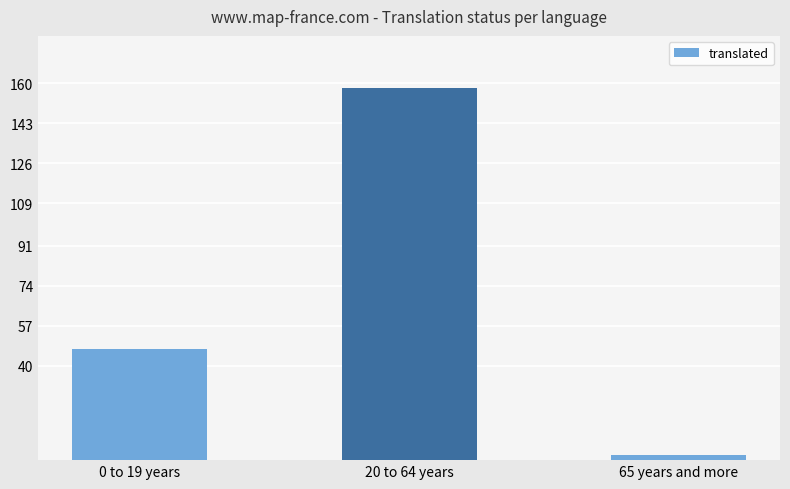

Does the chart contain any negative values?

No